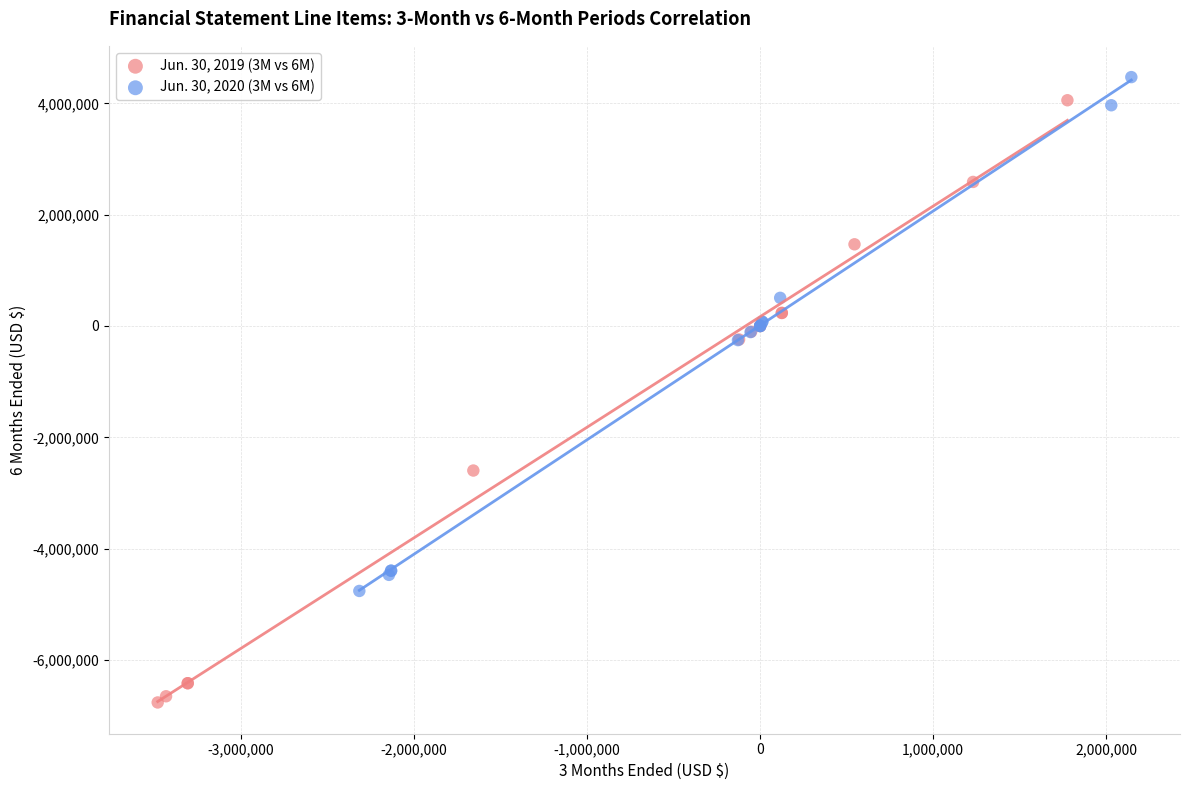

What are all the series names shown in the legend?

Jun. 30, 2019 (3M vs 6M), Jun. 30, 2020 (3M vs 6M)